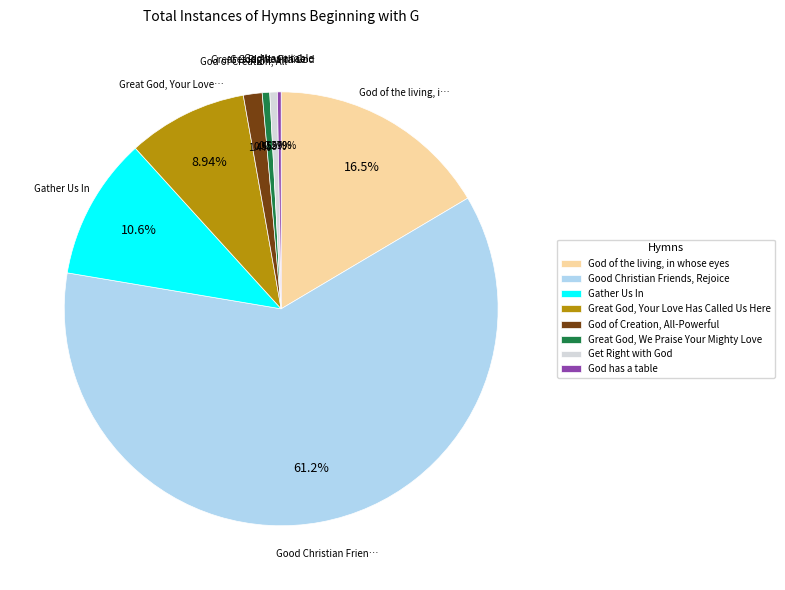

To the nearest percent, what is the difference between the God of Creation, All-Powerful and God has a table slice percentages?

1%